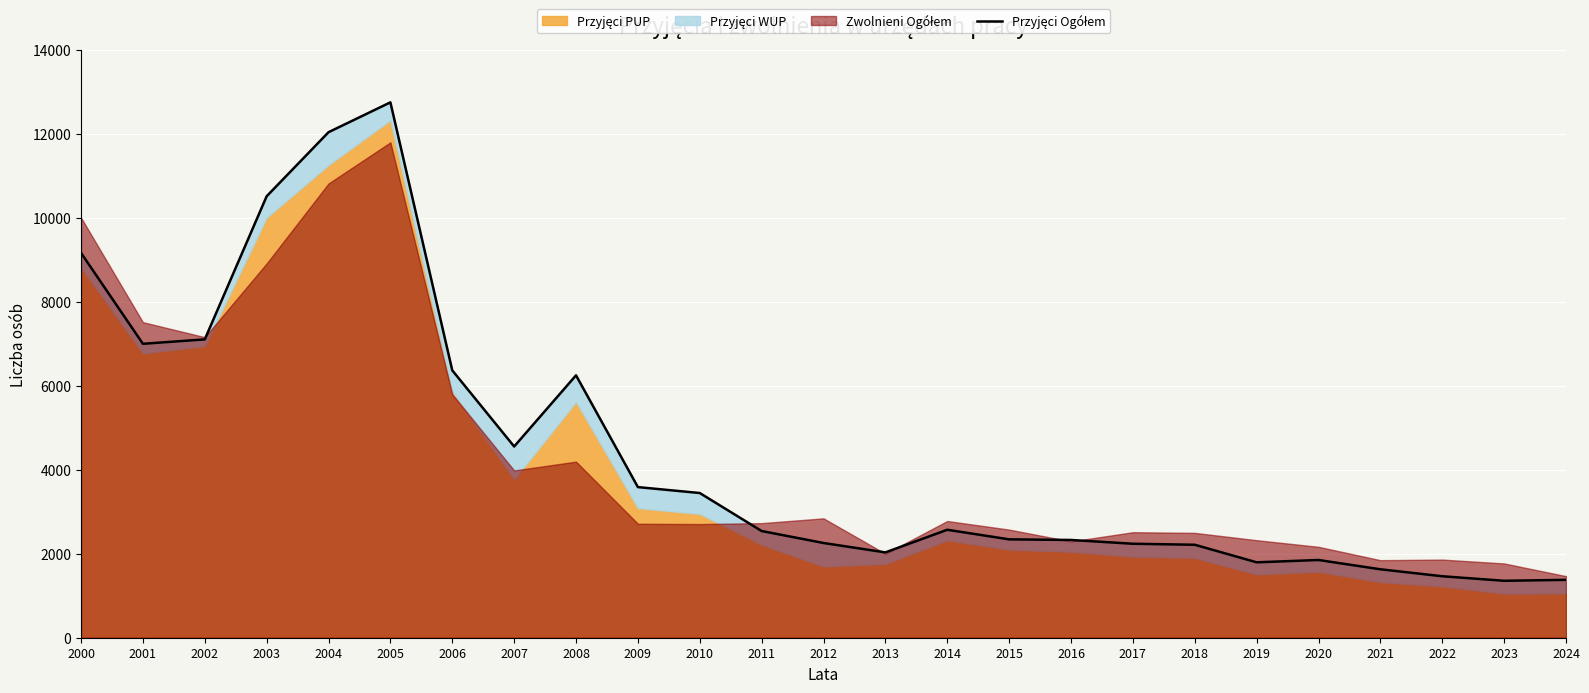

What is the change in value from 2002 to 2008?

-856